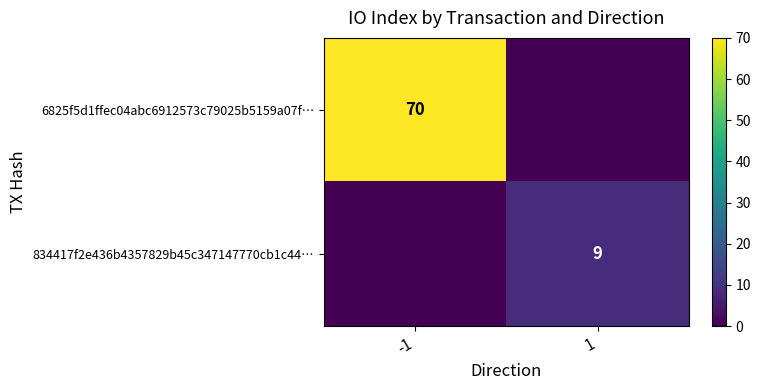

Is the value of 834417f2e436b4357829b45c347147770cb1c44… at 1 greater than the value of 6825f5d1ffec04abc6912573c79025b5159a07f… at -1?

No